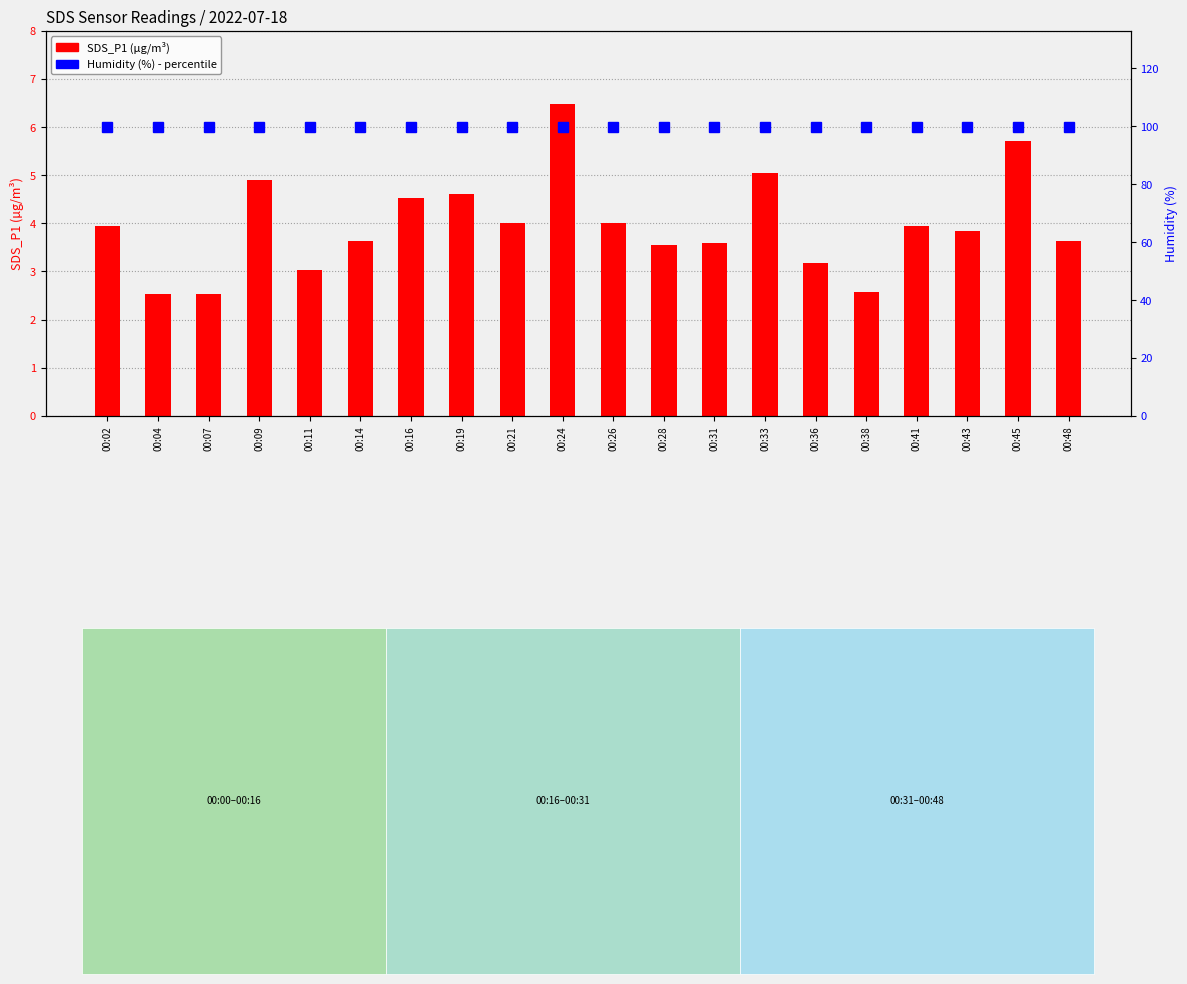

What is the average value of the Humidity (%) series?

99.9